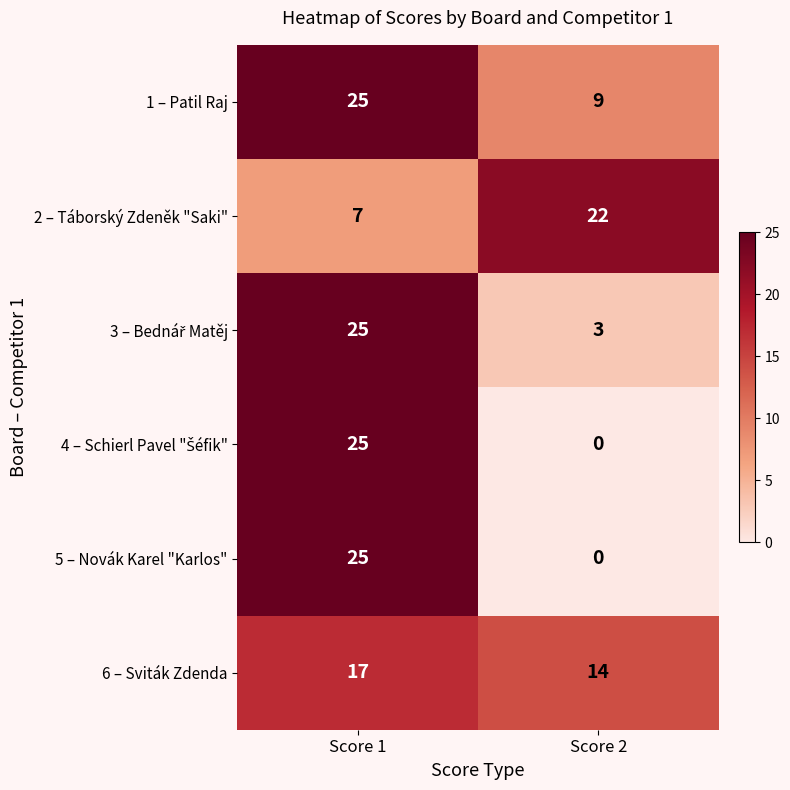

Count the number of data series in this chart.

6